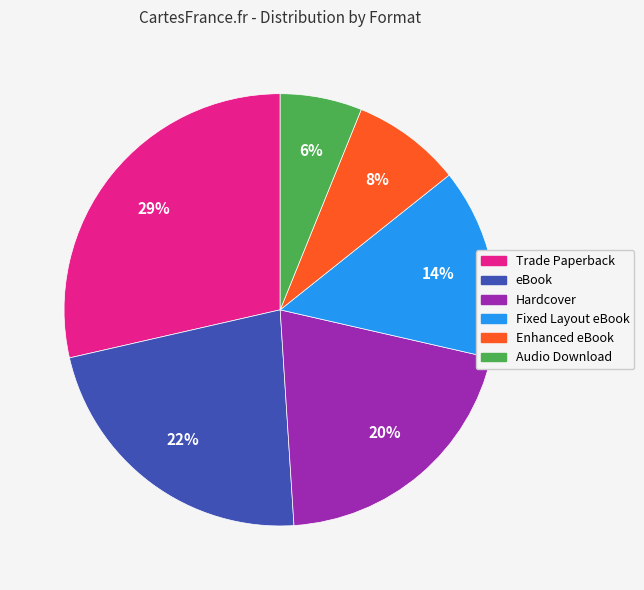

How many slices are in this pie chart?

6